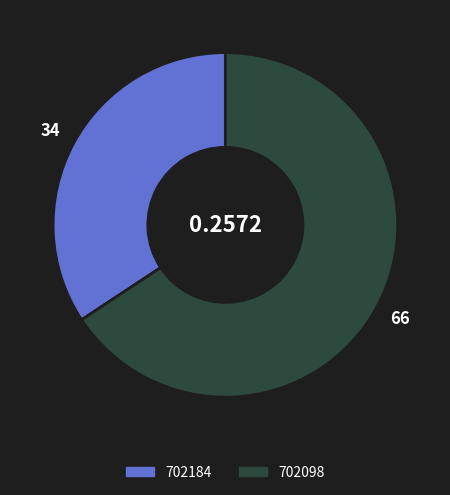

Rank the categories by value from lowest to highest.

702184, 702098